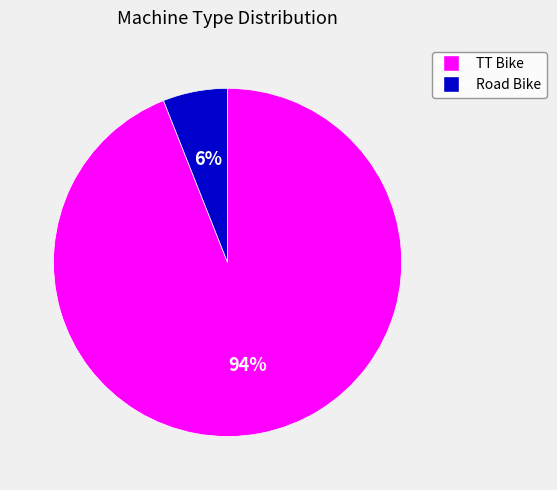

To the nearest percent, what is the difference between the largest and smallest slice percentages?

88%